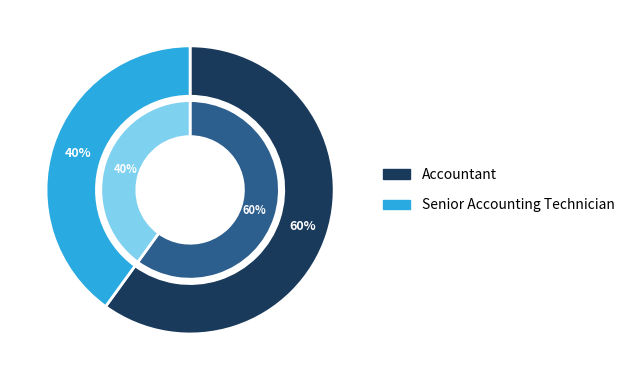

Rank the series by their maximum value, from lowest to highest.

Senior Accounting Technician, Accountant